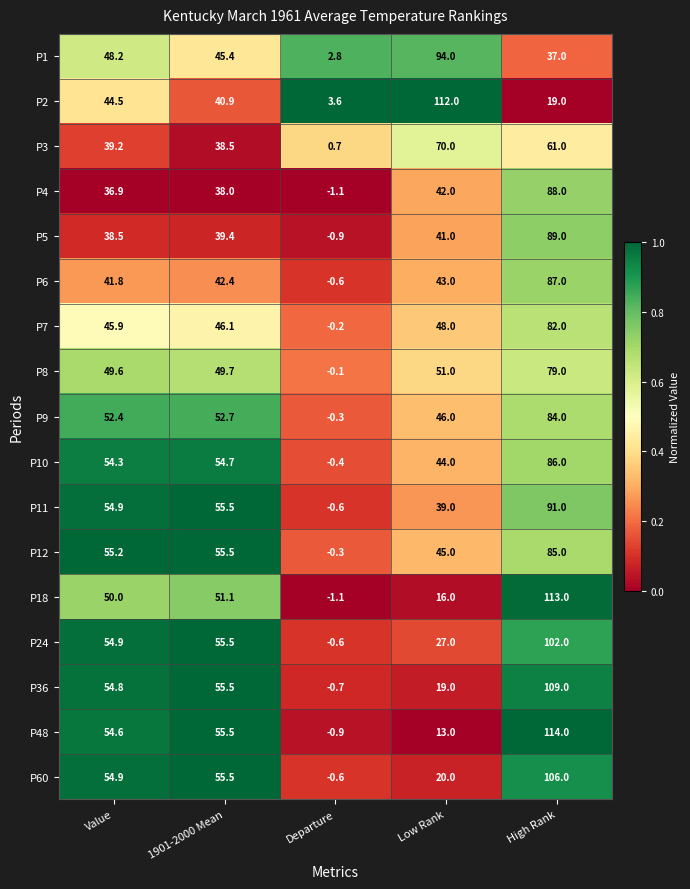

Between Low Rank and High Rank, which series saw the biggest shift?

P48